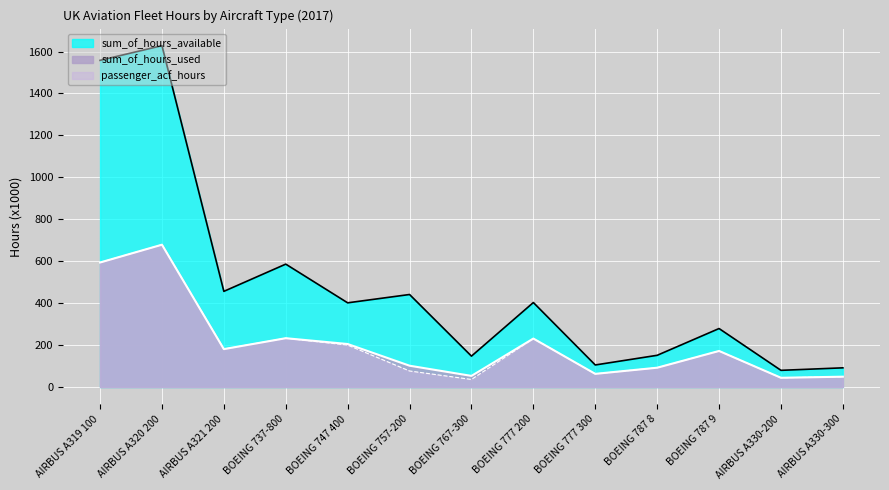

True or false: sum_of_hours_available has a value of 105.1 at BOEING 777 300.

True